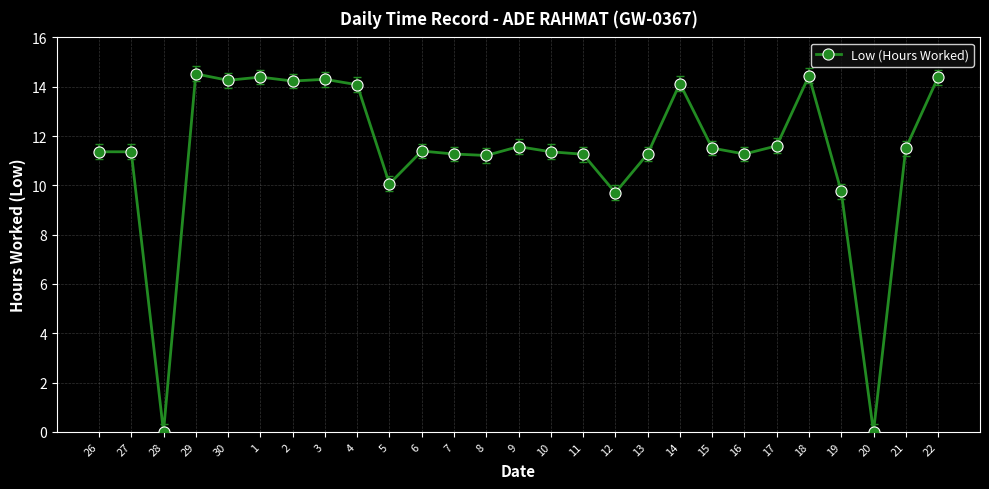

Is it true that the value at 4 is 19.4?

False